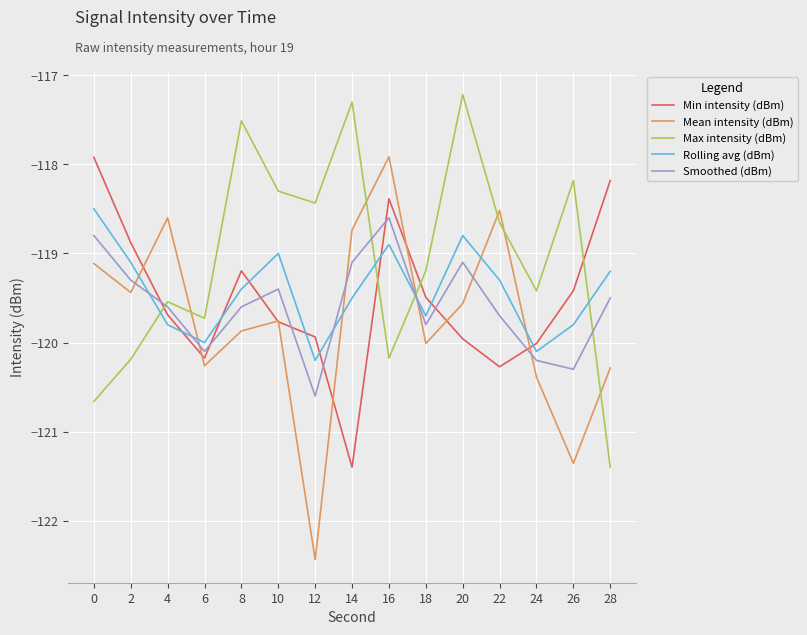

How many lines are shown in the chart?

5